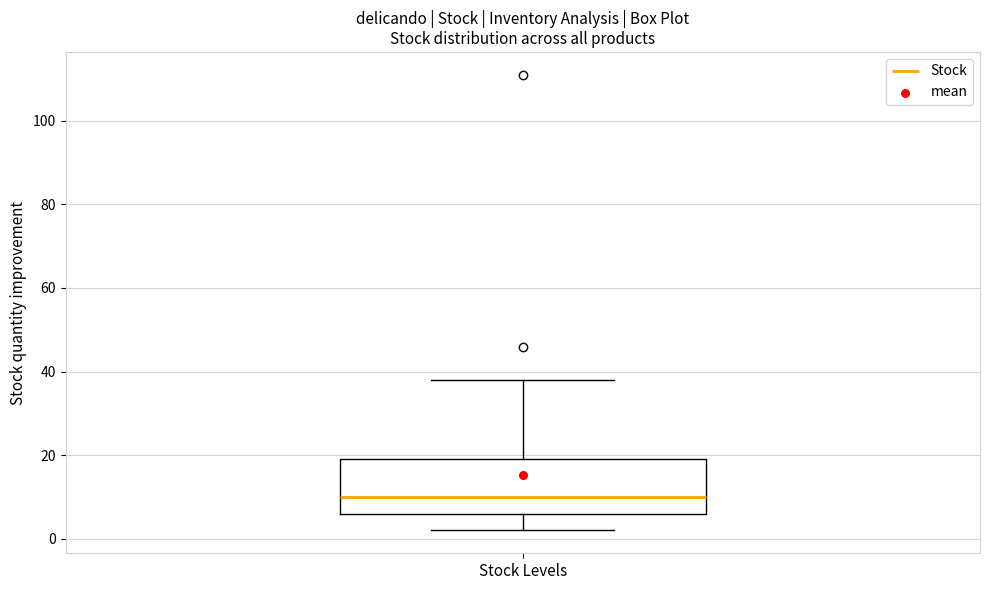

Transcribe this box plot: give where the median line is, the range the box spans, and where the two whiskers end, as read against the y-axis. The values are not printed on the chart, so give them approximately, as read against the axis.

median 10, box 6 to 20, whiskers 2 to 38